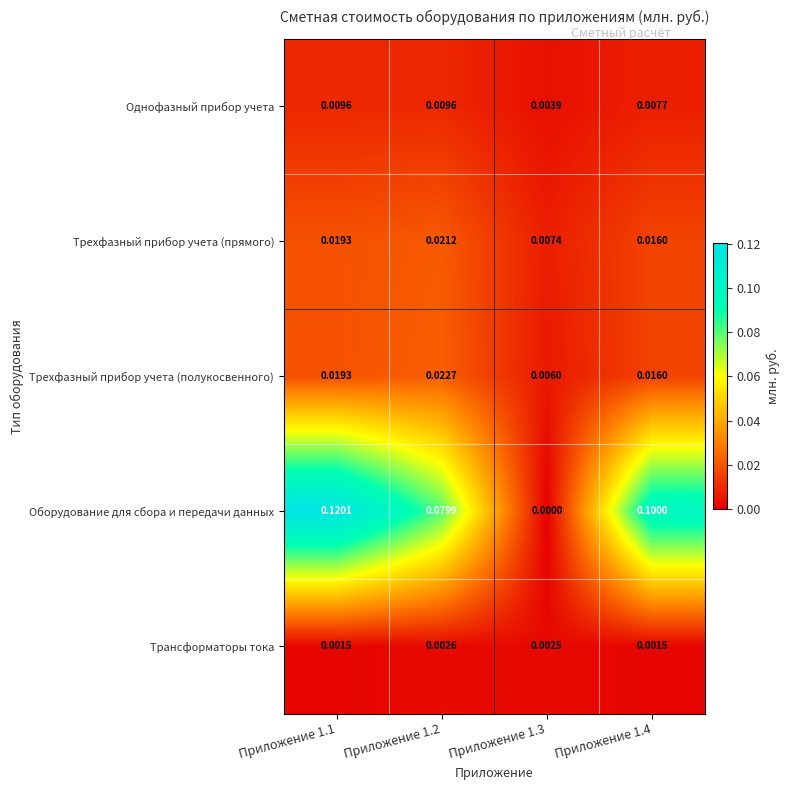

Rank the series by their maximum value, from lowest to highest.

Трансформаторы тока, Однофазный прибор учета, Трехфазный прибор учета (прямого), Трехфазный прибор учета (полукосвенного), Оборудование для сбора и передачи данных